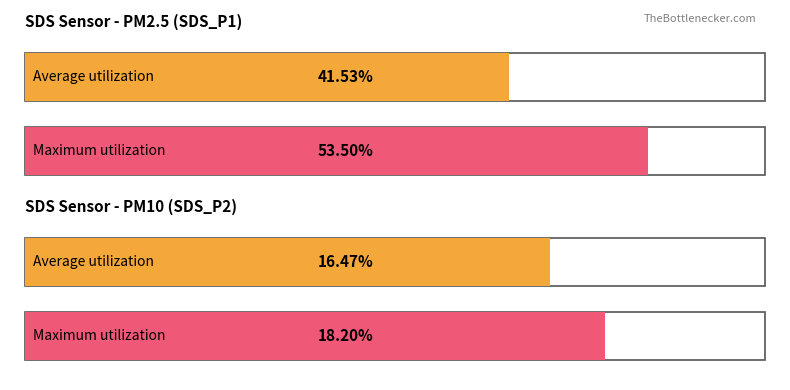

How many series are shown in this chart?

2